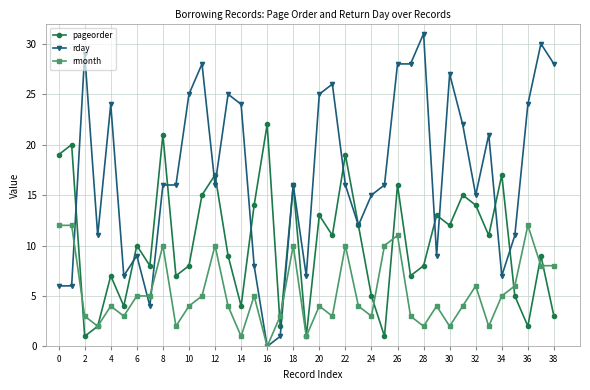

Is this an area chart (filled region under the line)?

No